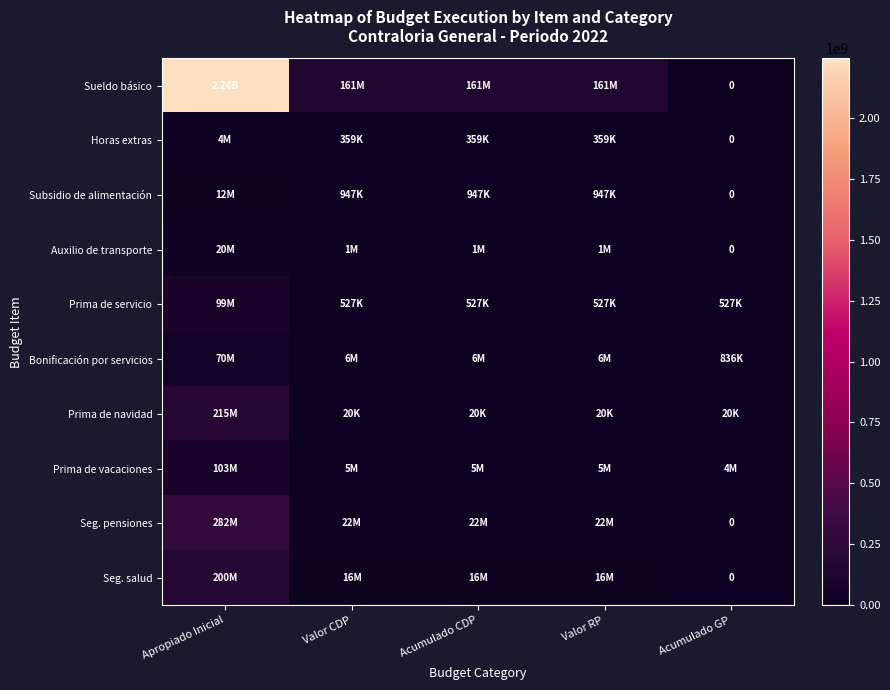

Rank the series at Apropiado Inicial from lowest to highest value.

Horas extras, Subsidio de alimentación, Auxilio de transporte, Bonificación por servicios, Prima de servicio, Prima de vacaciones, Seg. salud, Prima de navidad, Seg. pensiones, Sueldo básico